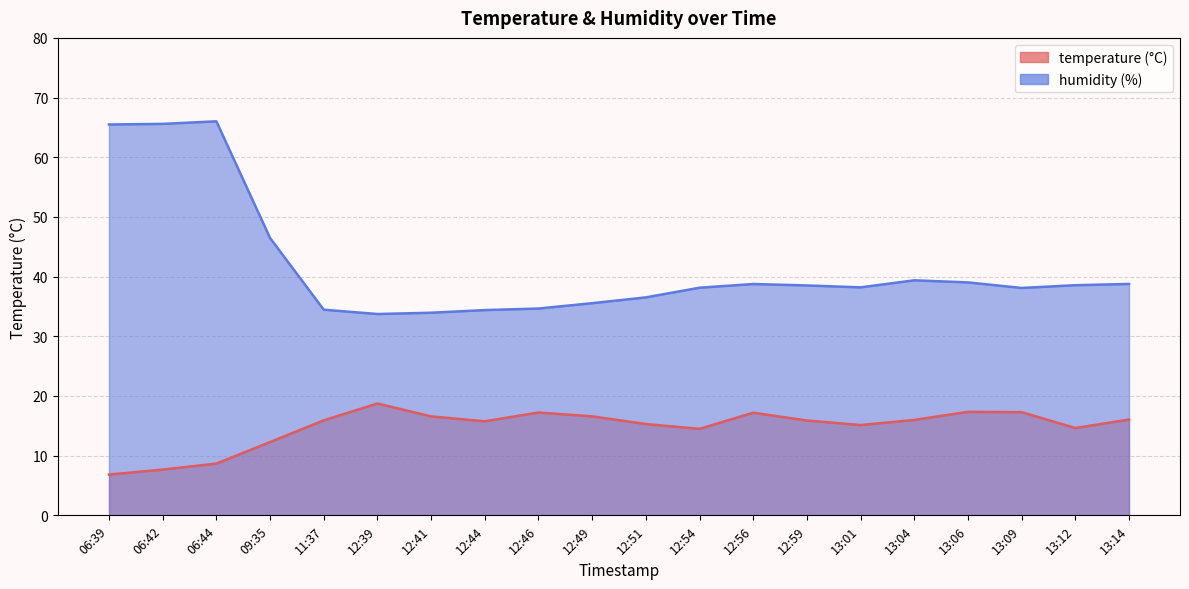

Where is temperature nearest to the value 12?

09:35